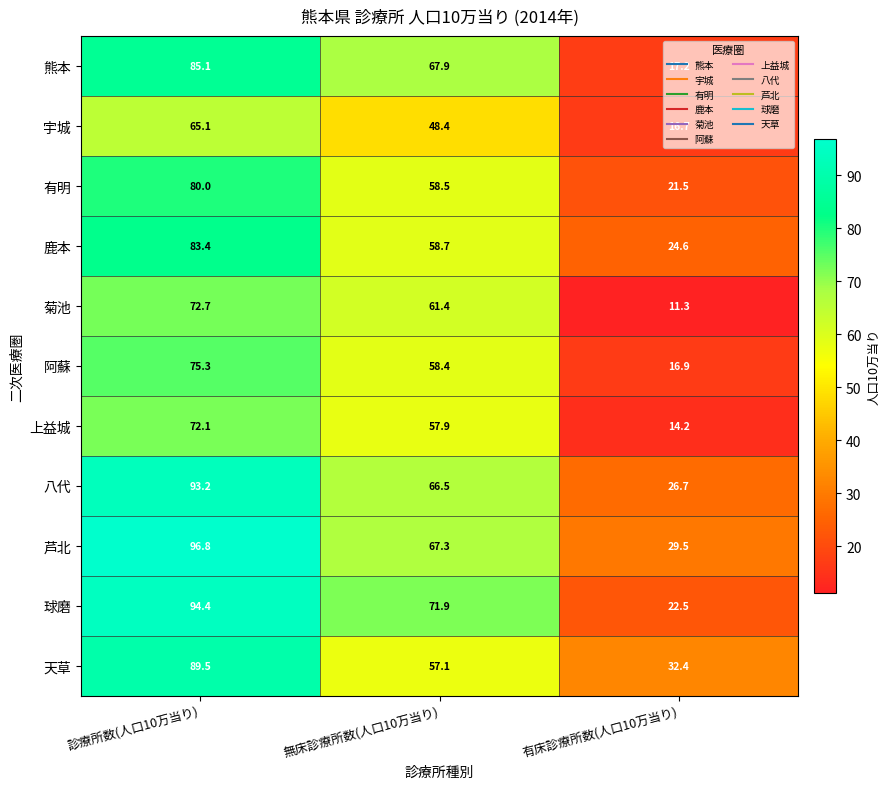

True or false: 八代 has a value of 22.1 at 無床診療所数(人口10万当り).

False